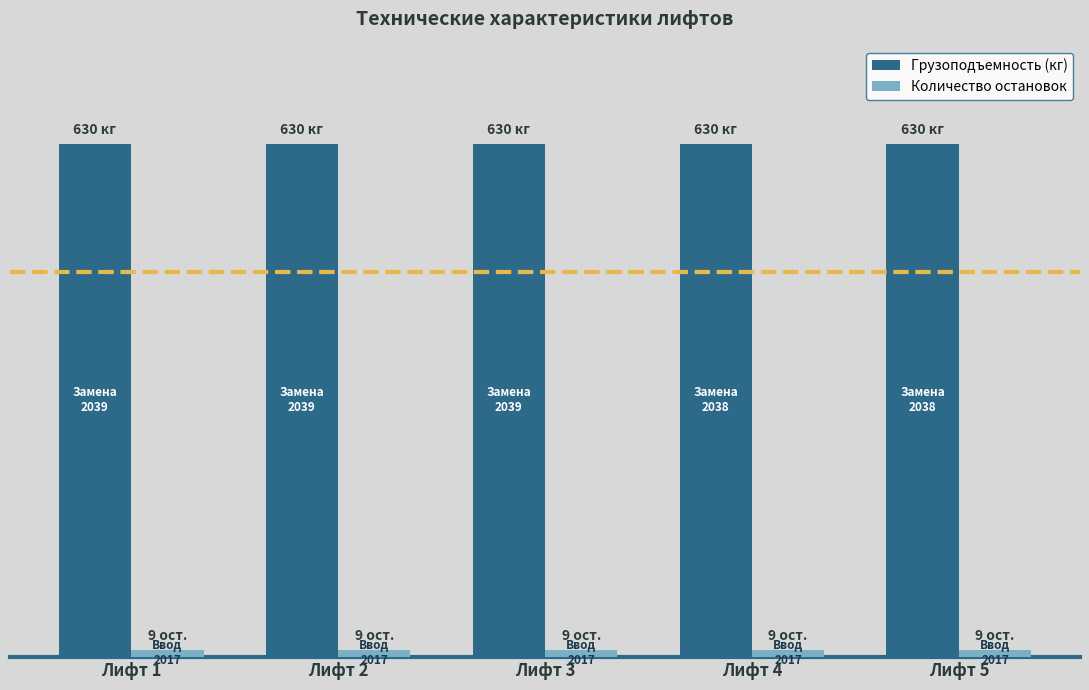

What is the average value of the Количество остановок series?

9